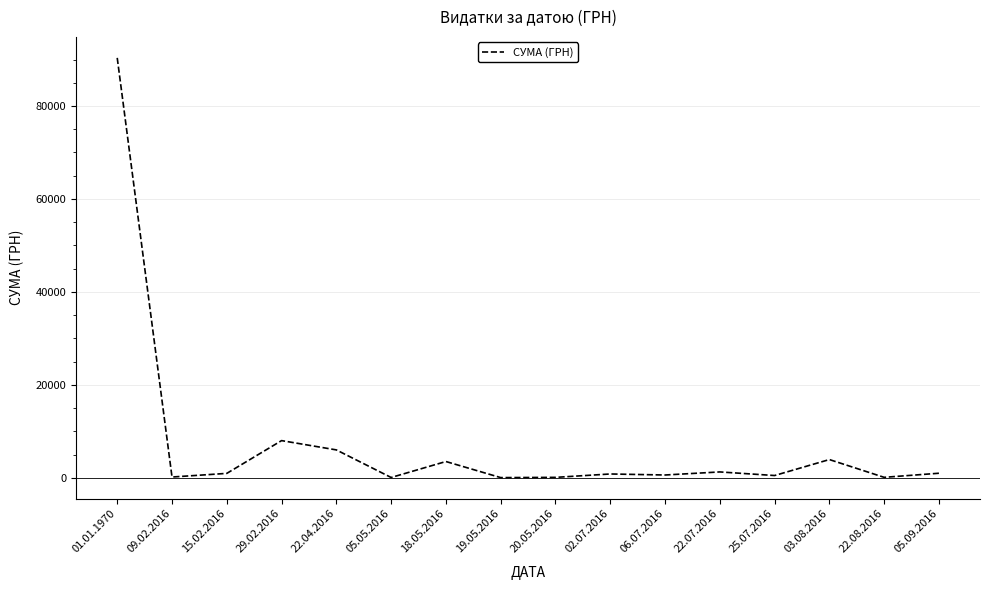

What is the greatest value displayed?

90353.3